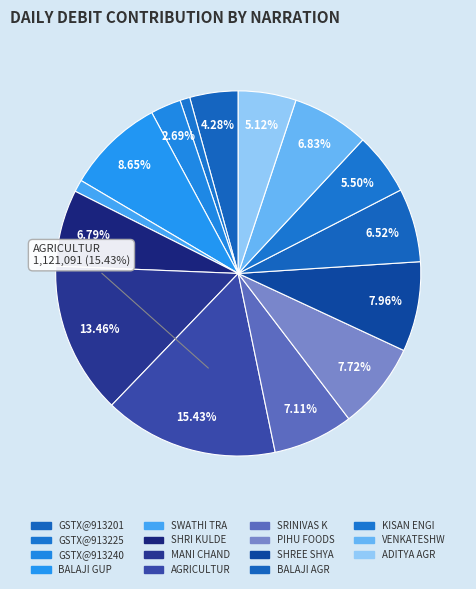

How many slices are in this pie chart?

15